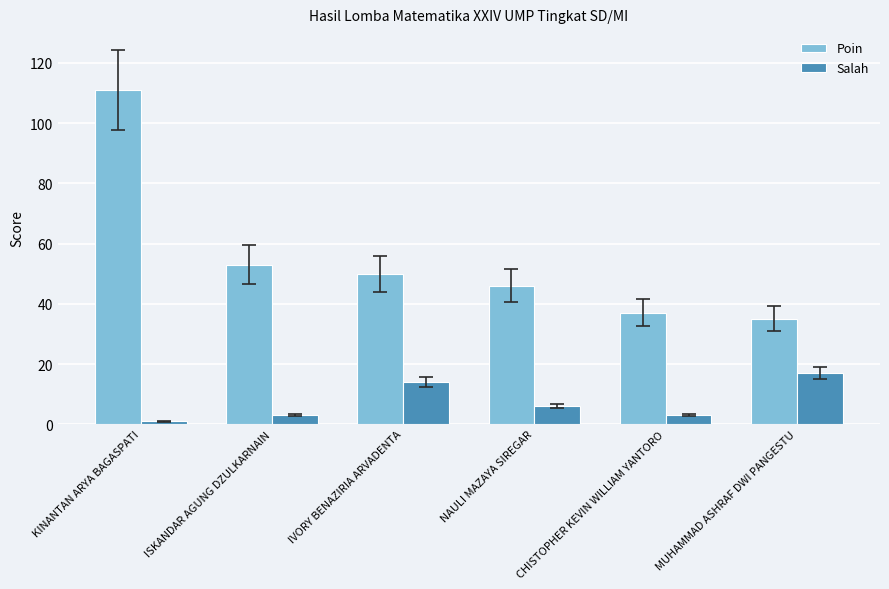

List the series in order of their overall mean, lowest first.

Salah, Poin